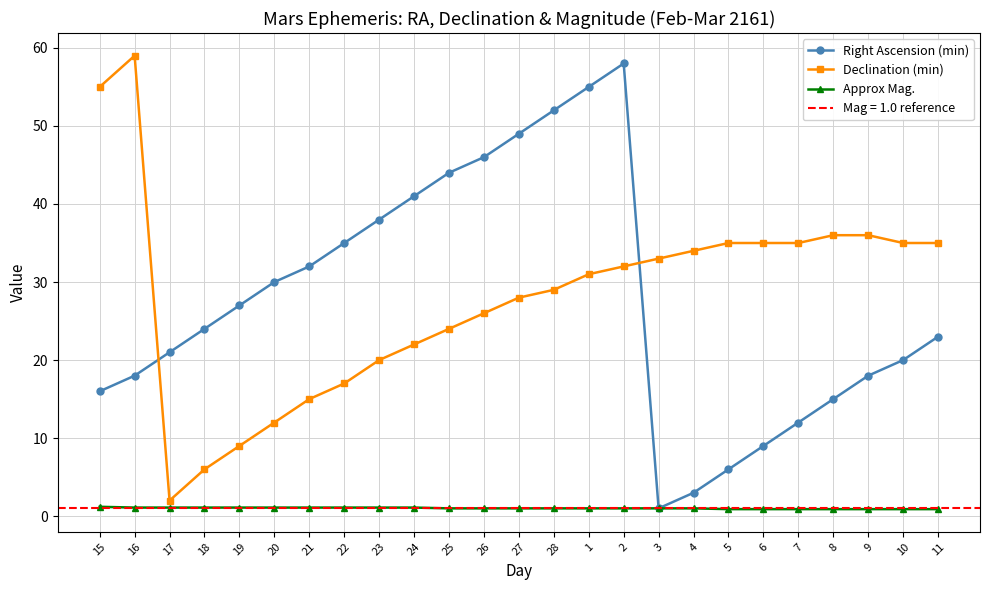

Which category has the highest value in the Declination (min) series?

16